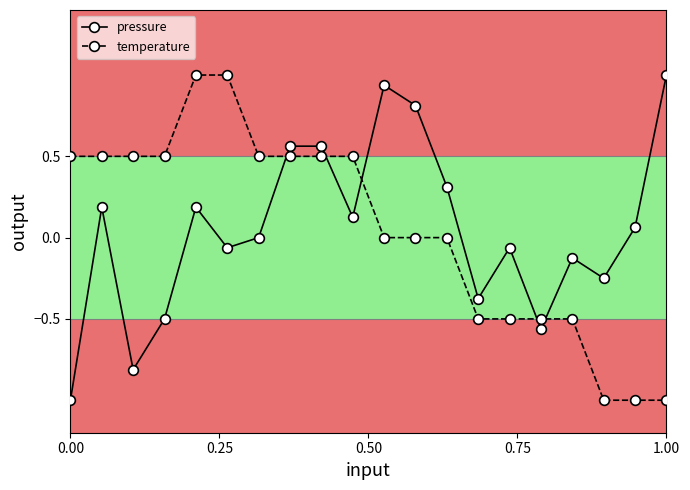

What is the value of the temperature point at the 19th from the left?

-1.0